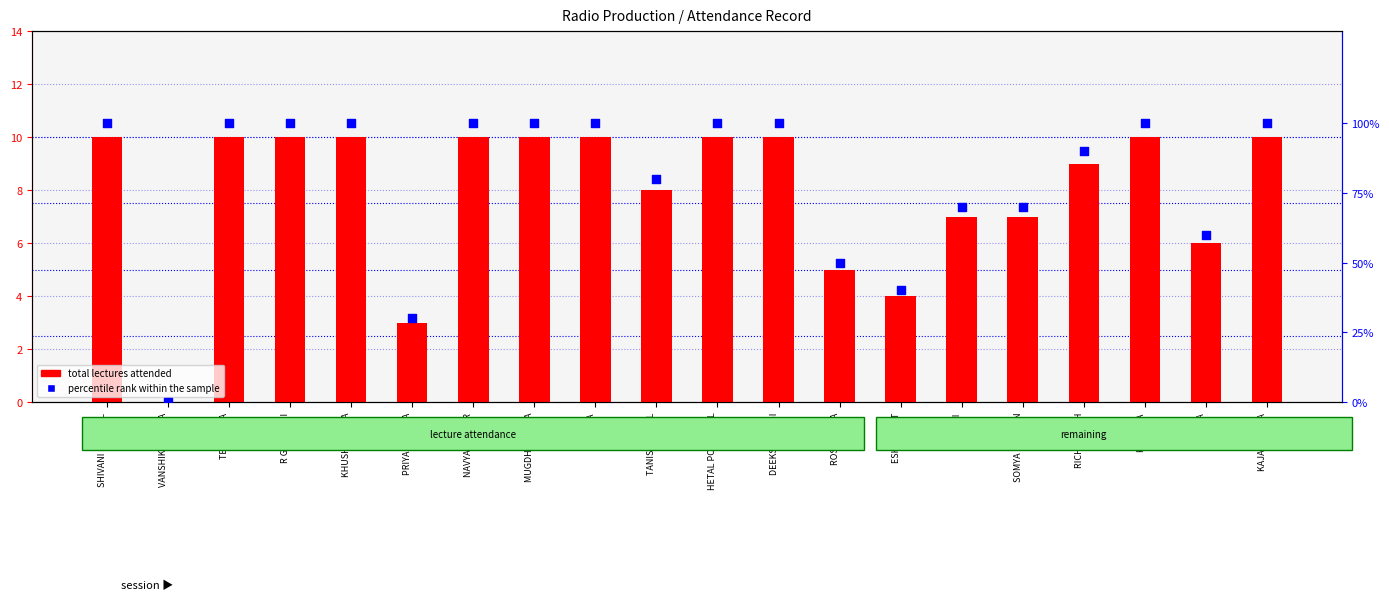

At which category is the sum across all series the highest?

SHIVANI SINGHAL